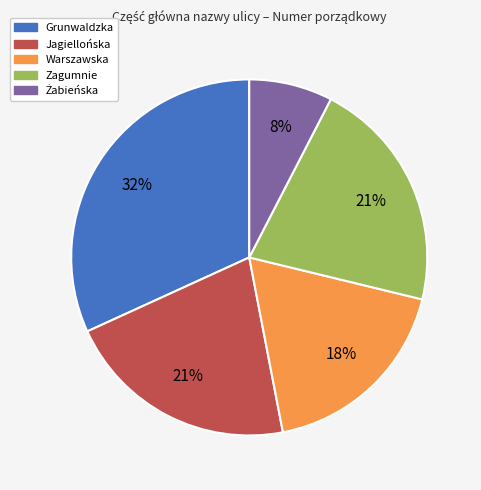

To the nearest percent, what portion does Grunwaldzka represent?

32%